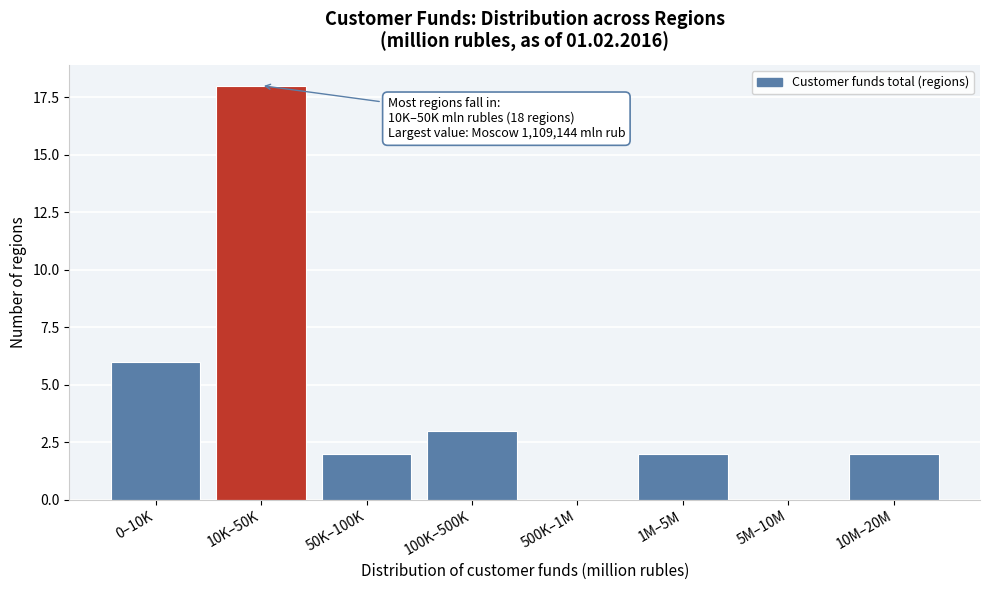

Reading left to right, extract all data points from this chart.

0–10K=6	10K–50K=18	50K–100K=2	100K–500K=3	500K–1M=0	1M–5M=2	5M–10M=0	10M–20M=2